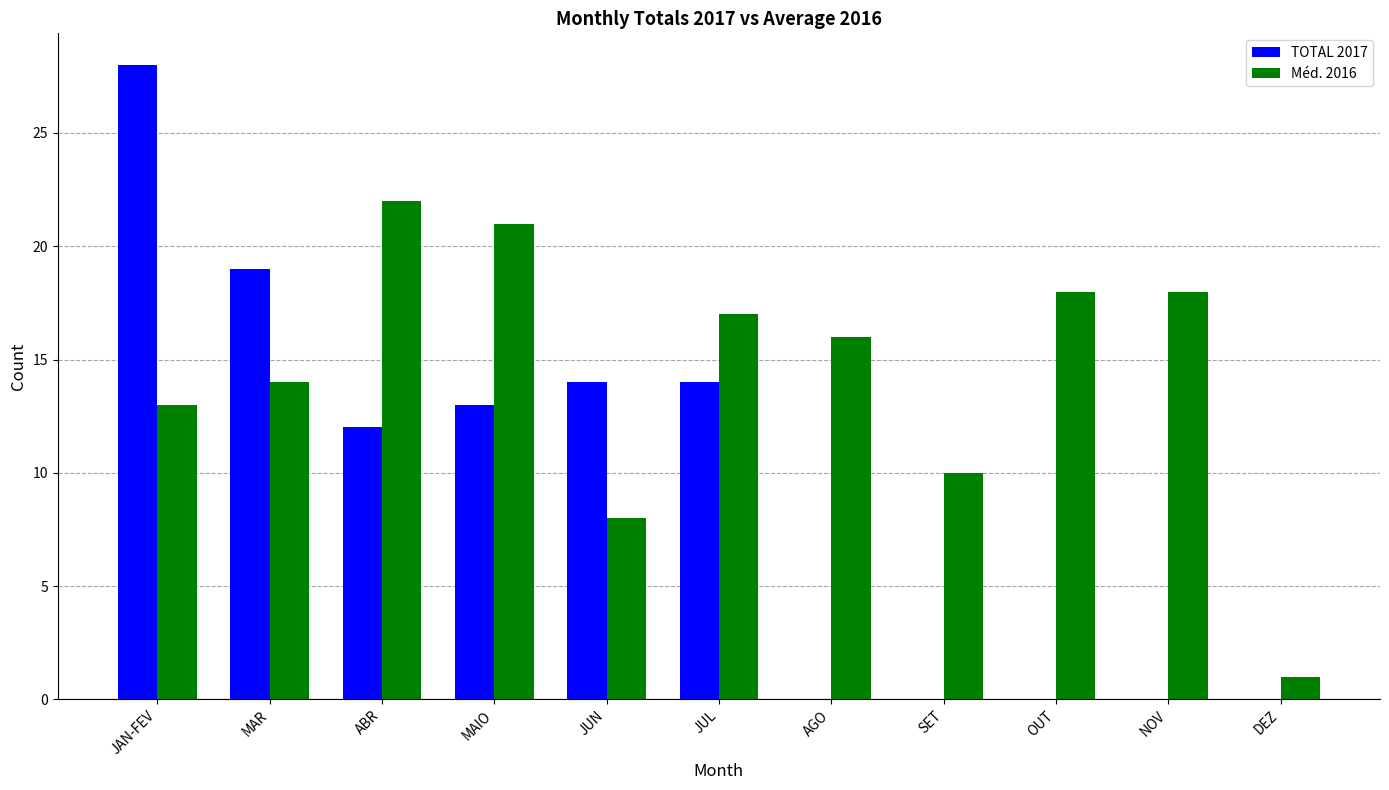

True or false: TOTAL 2017 has a value of 9 at DEZ.

False